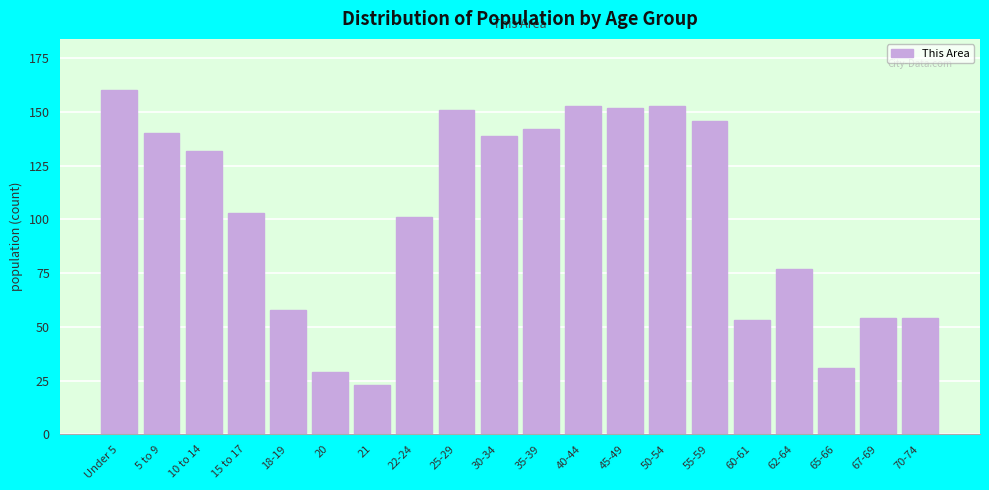

Reading left to right, transcribe all the data shown in this chart.

Under 5=160	5 to 9=140	10 to 14=132	15 to 17=103	18-19=58	20=29	21=23	22-24=101	25-29=151	30-34=139	35-39=142	40-44=153	45-49=152	50-54=153	55-59=146	60-61=53	62-64=77	65-66=31	67-69=54	70-74=54